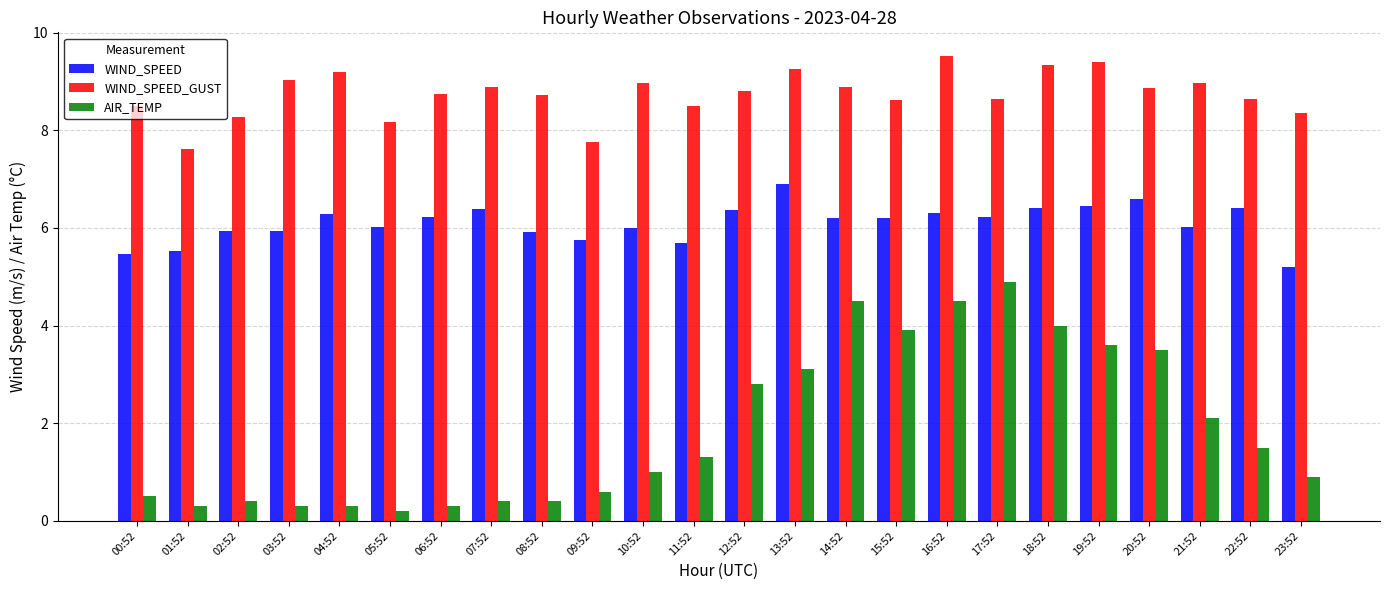

True or false: AIR_TEMP has a value of 0.3 at 01:52.

True